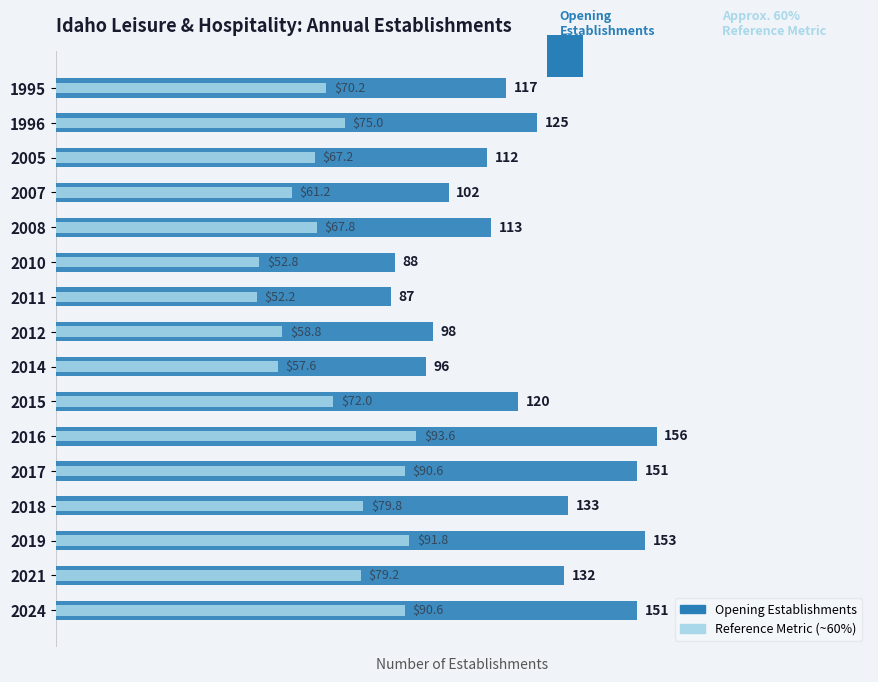

Read the Est. Avg Reference value at 2012.

58.8